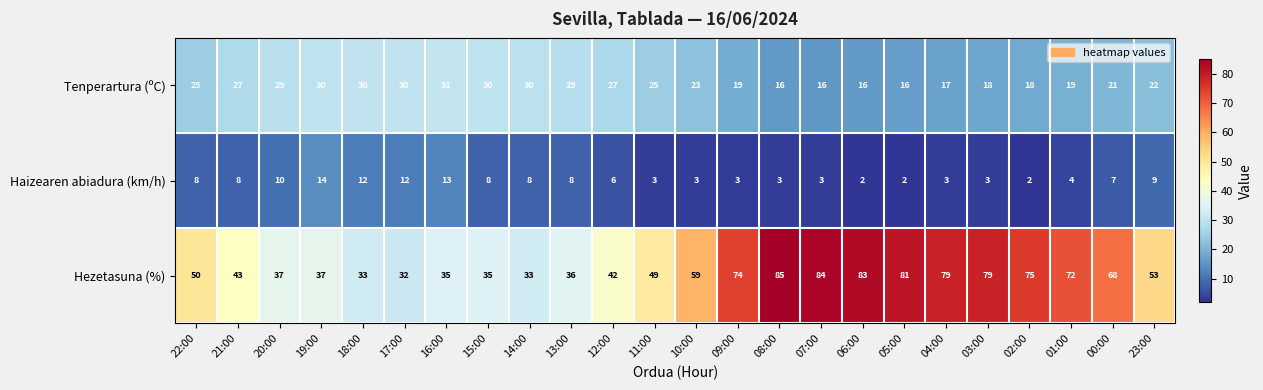

What is the spread (max minus min) of values at 19:00?

23